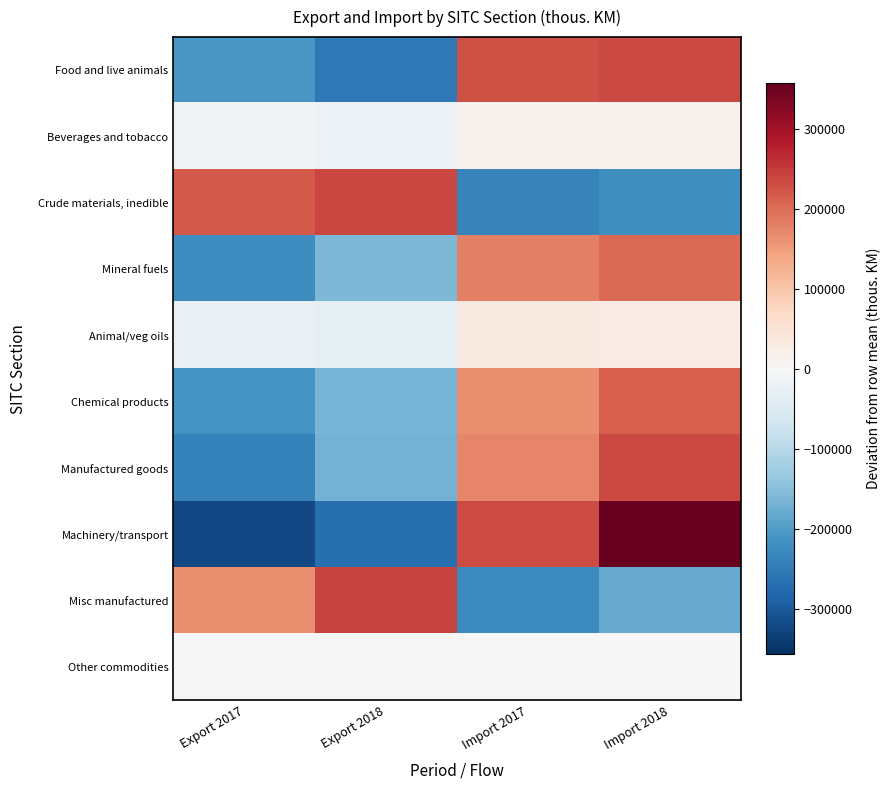

Which label corresponds to the largest value in the chart?

Import 2018